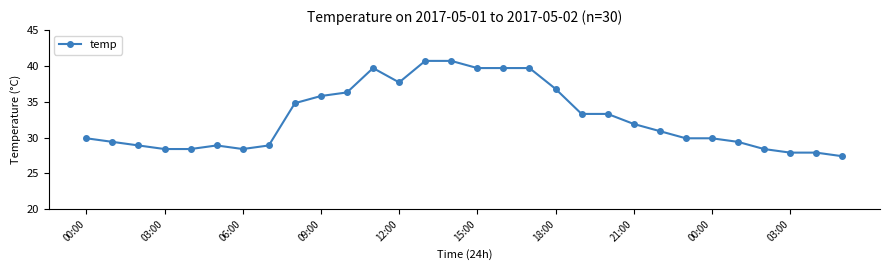

What is the difference between the maximum and minimum values?

13.3